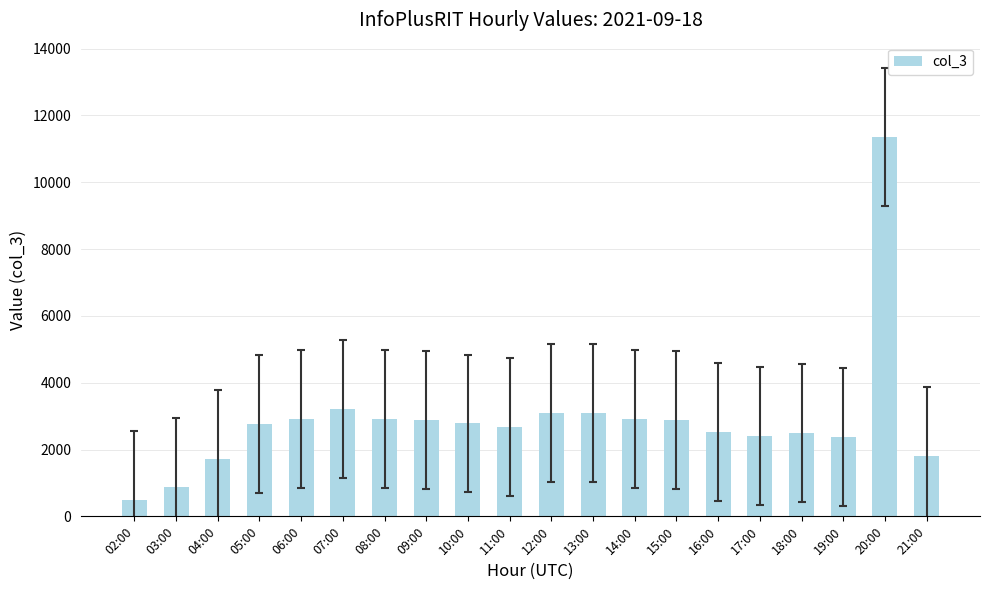

What is the label of the 8th bar from the right?

14:00